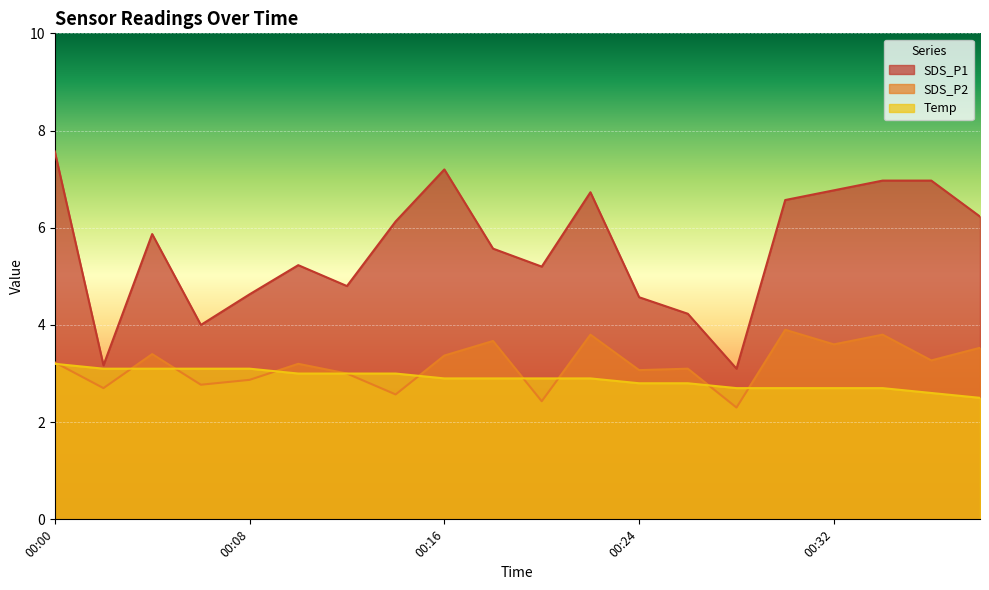

After their last crossing, which series has the higher values: Temp or SDS_P2?

SDS_P2